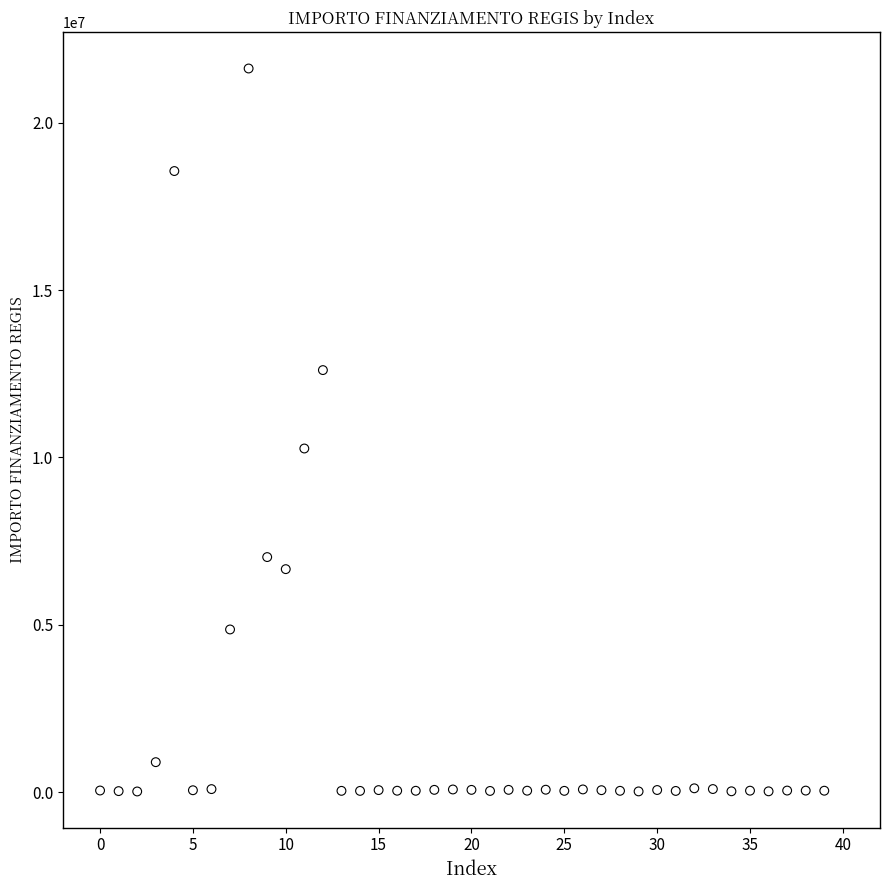

What Y value in the scatter plot is closest to 10820342?

10267188.0